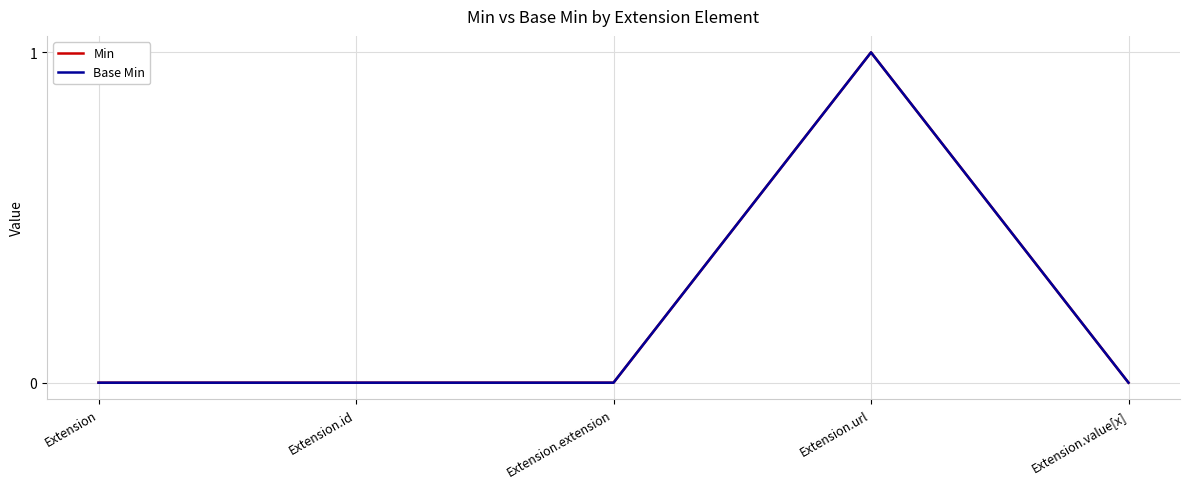

What position from the right is Extension.url?

2